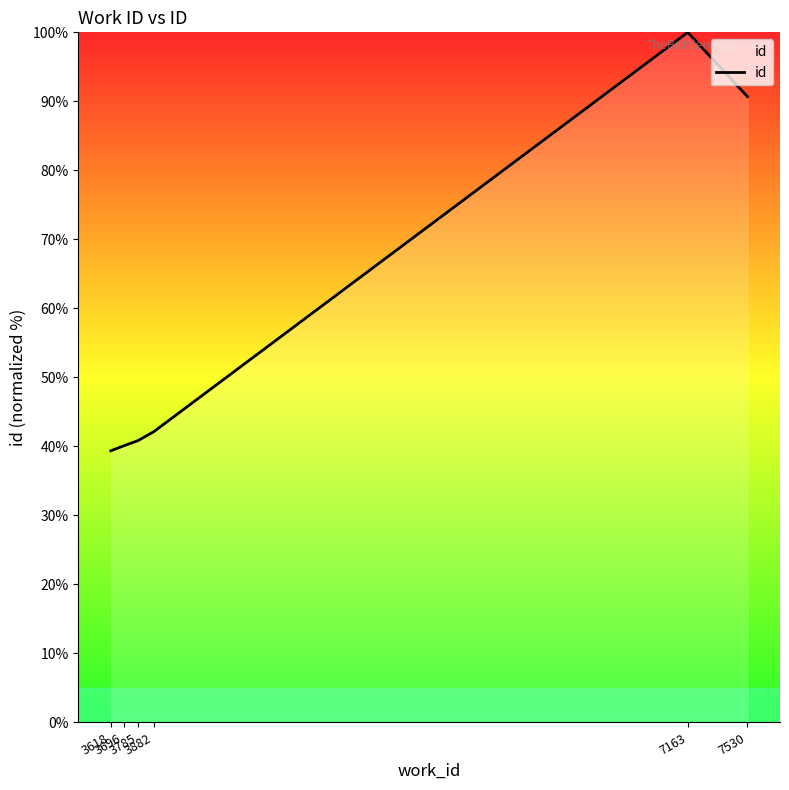

True or false: the data has more than 2 interior local peaks.

False